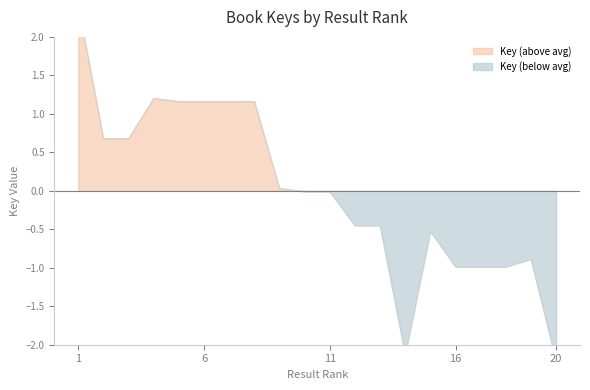

Reading right to left, transcribe all the data shown in this chart.

20=-2.2	19=-0.9	18=-1.0	17=-1.0	16=-1.0	15=-0.5	14=-2.1	13=-0.5	12=-0.5	11=-0.0	10=-0.0	9=0.0	8=1.2	7=1.2	6=1.2	5=1.2	4=1.2	3=0.7	2=0.7	1=2.4